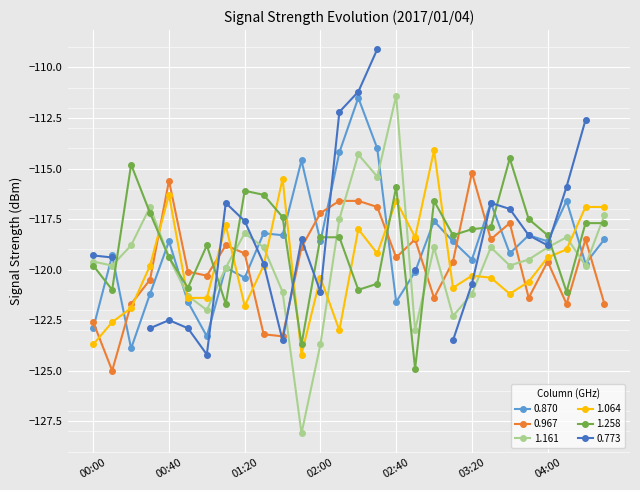

The value of 0.870 at 00:00 is -184.6. True or false?

False